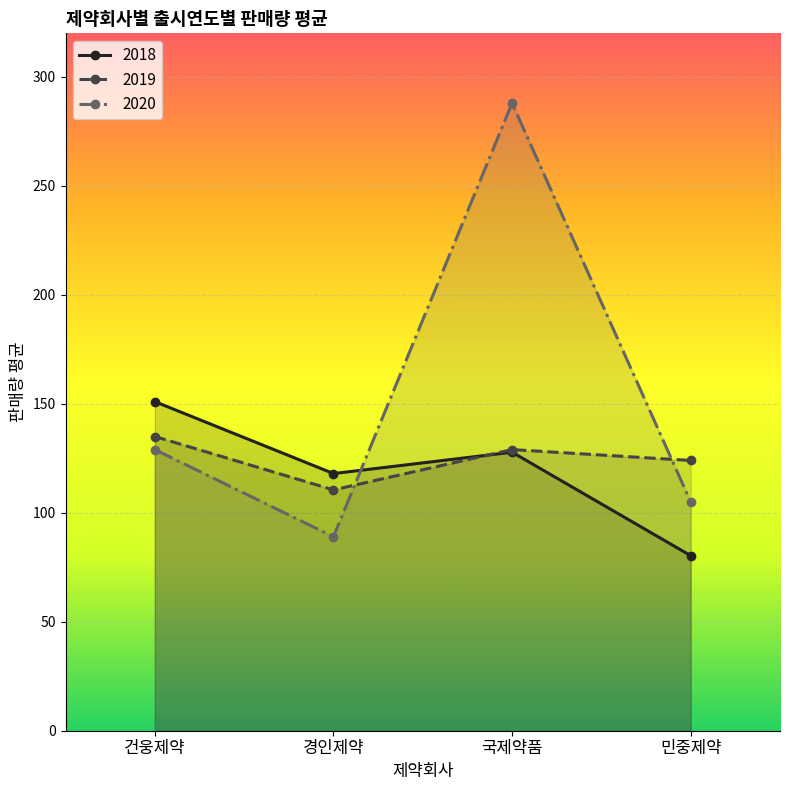

Where is the first local maximum for 2018?

국제약품